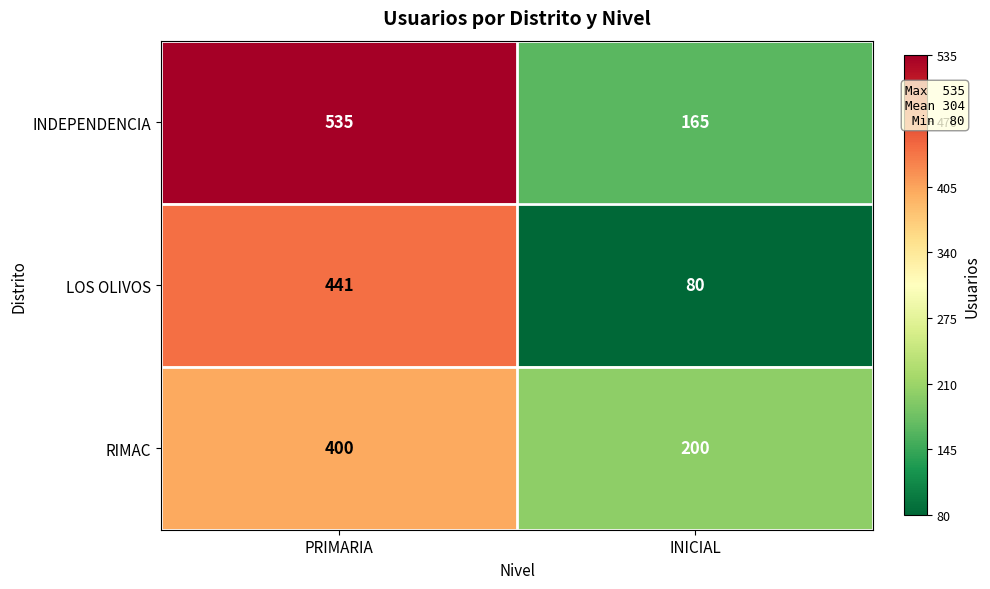

Is it true that LOS OLIVOS equals 441 at PRIMARIA?

True